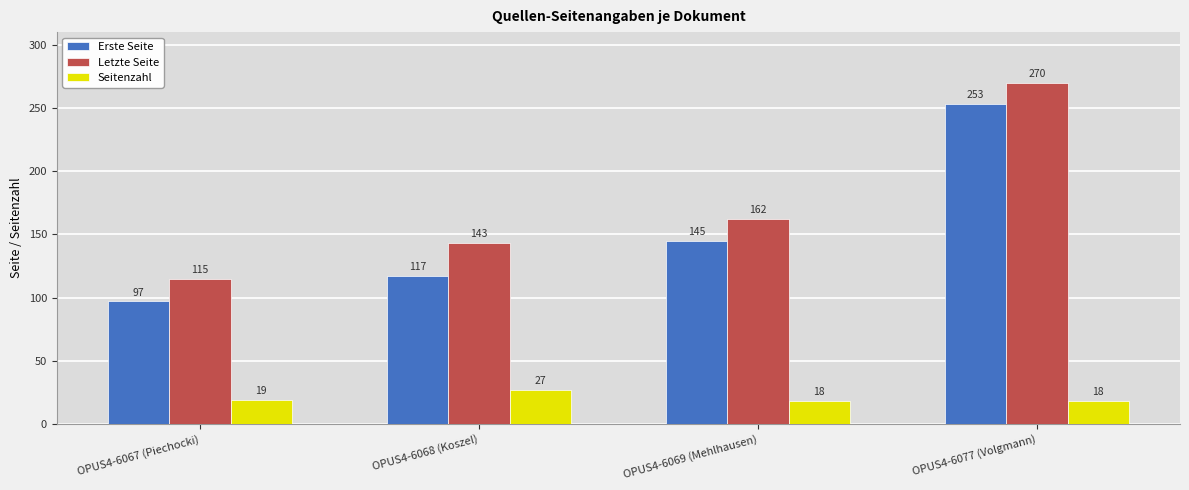

Reading left to right, transcribe all the data shown in this chart.

Erste Seite: OPUS4-6067 (Piechocki)=97	OPUS4-6068 (Koszel)=117	OPUS4-6069 (Mehlhausen)=145	OPUS4-6077 (Volgmann)=253
Letzte Seite: OPUS4-6067 (Piechocki)=115	OPUS4-6068 (Koszel)=143	OPUS4-6069 (Mehlhausen)=162	OPUS4-6077 (Volgmann)=270
Seitenzahl: OPUS4-6067 (Piechocki)=19	OPUS4-6068 (Koszel)=27	OPUS4-6069 (Mehlhausen)=18	OPUS4-6077 (Volgmann)=18